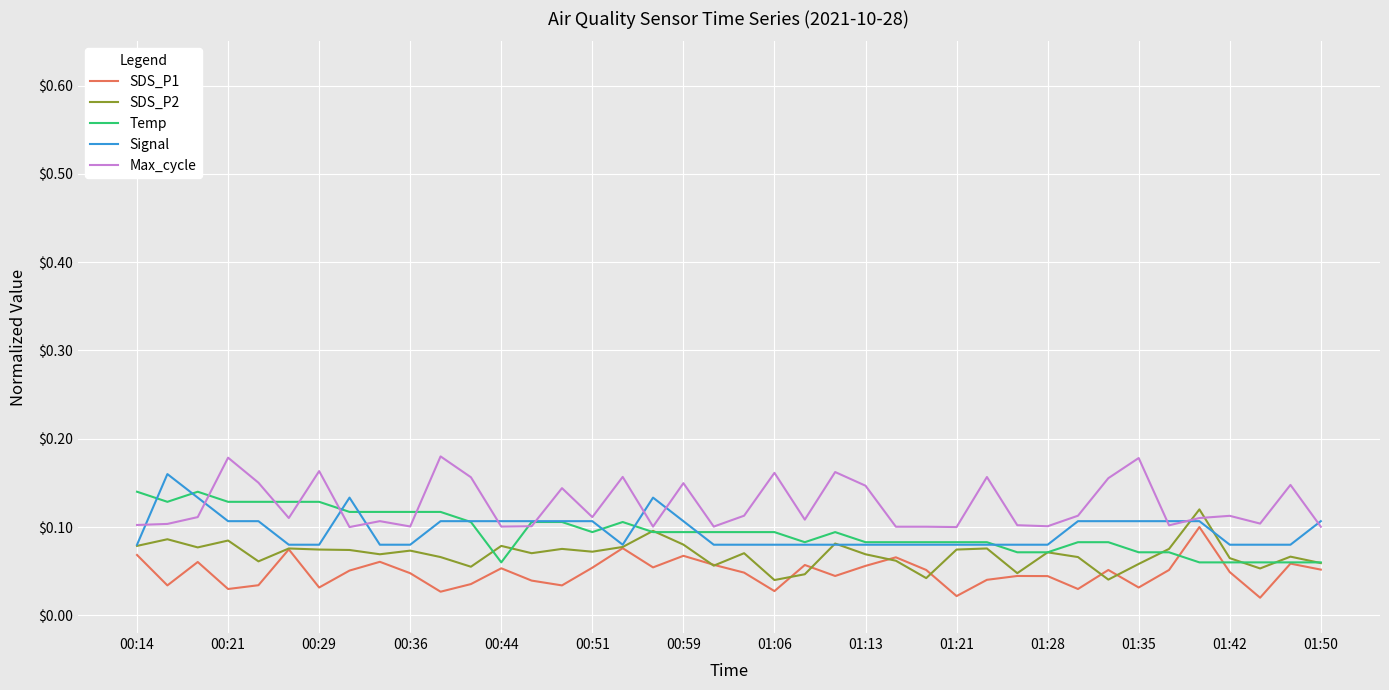

Which series has the largest total across all categories?

Max_cycle